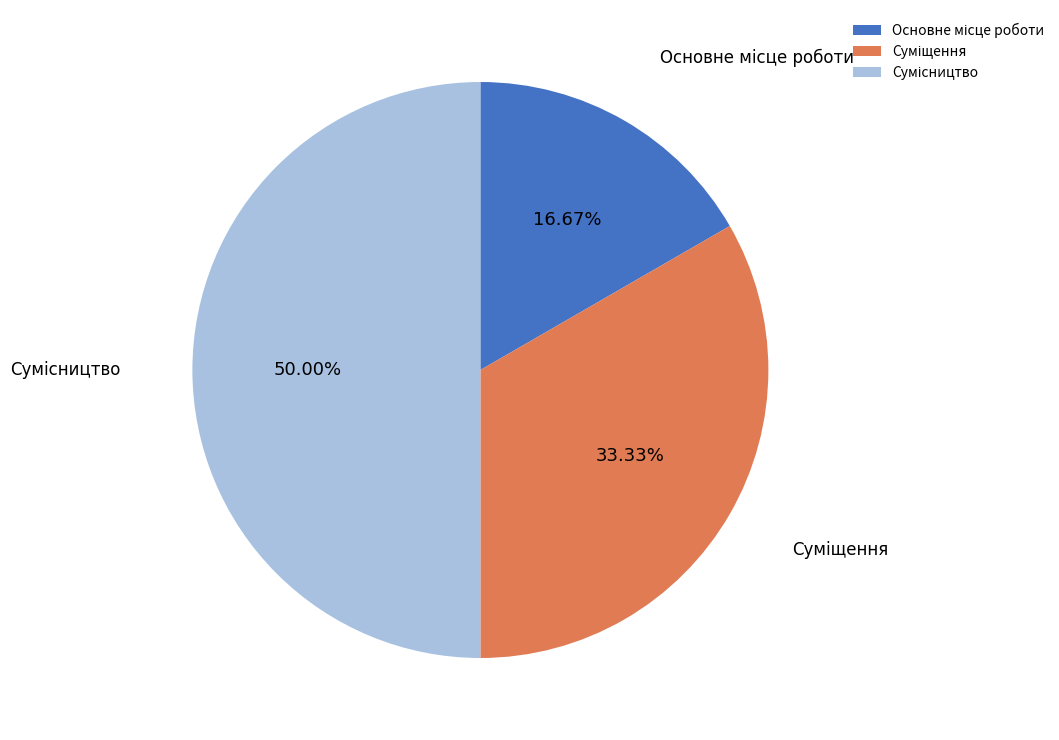

How many segments does this pie chart have?

3